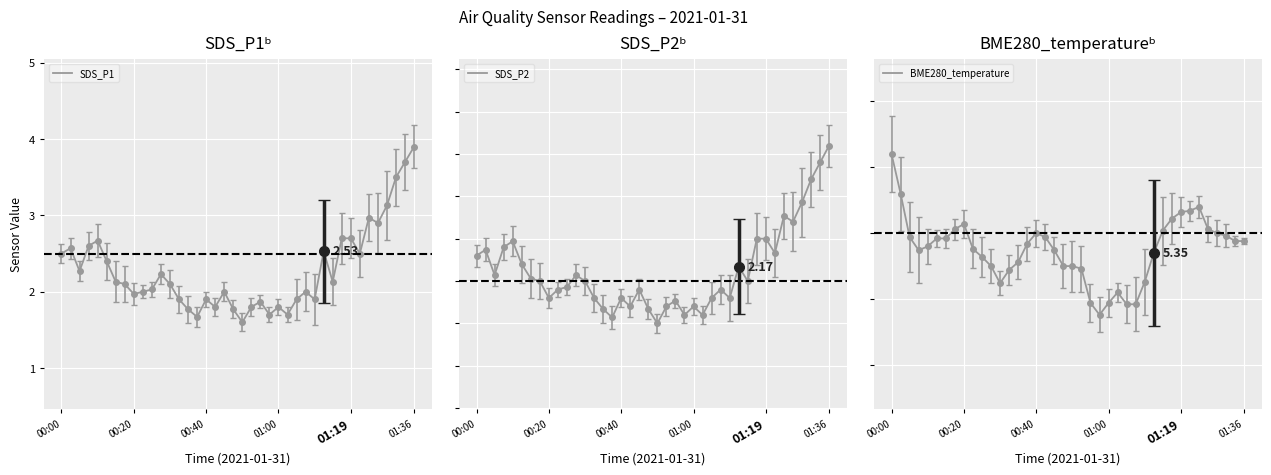

Reading left to right, transcribe all the data shown in this chart.

SDS_P1: 2.5	2.6	2.3	2.6	2.7	2.4	2.1	2.1	2.0	2.0	2.0	2.2	2.1	1.9	1.8	1.7	1.9	1.8	2.0	1.8	1.6	1.8	1.9	1.7	1.8	1.7	1.9	2.0	1.9	2.5	2.1	2.7	2.7	2.5	3.0	2.9	3.1	3.5	3.7	3.9
SDS_P2: 2.3	2.4	2.1	2.4	2.5	2.2	2.0	2.0	1.8	1.9	1.9	2.1	2.0	1.8	1.7	1.6	1.8	1.7	1.9	1.7	1.5	1.7	1.8	1.6	1.7	1.6	1.8	1.9	1.8	2.2	2.0	2.5	2.5	2.3	2.8	2.7	2.9	3.2	3.4	3.6
BME280_temperature: 6.1	5.8	5.5	5.4	5.4	5.5	5.5	5.5	5.6	5.4	5.3	5.2	5.1	5.2	5.3	5.4	5.5	5.5	5.4	5.2	5.2	5.2	5.0	4.9	5.0	5.0	5.0	5.0	5.1	5.3	5.5	5.6	5.7	5.7	5.7	5.5	5.5	5.5	5.4	5.4